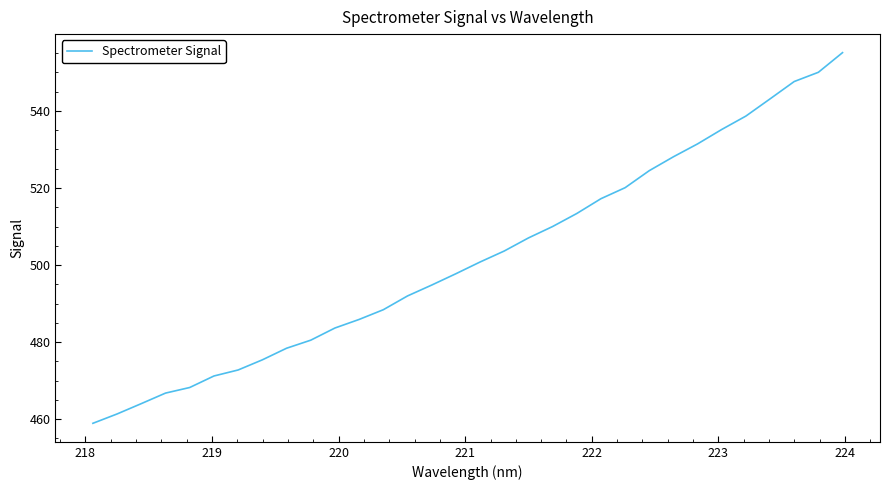

What is the greatest value displayed?

555.1